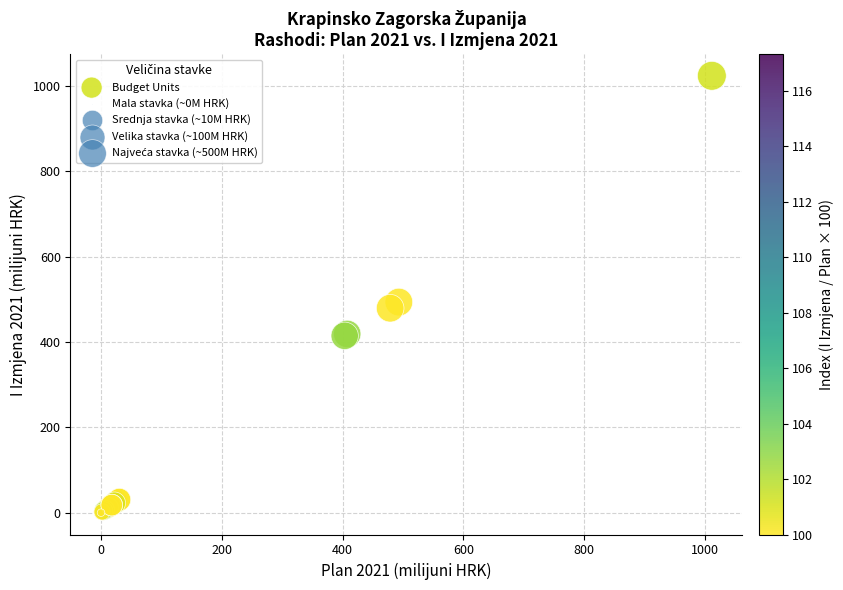

What Y value in the scatter plot is closest to 511?

493.4